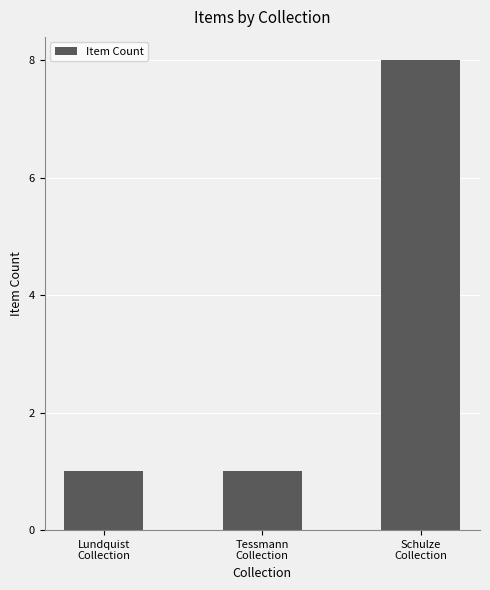

What is the ratio of the value at Lundquist
Collection to the value at Schulze
Collection?

0.1